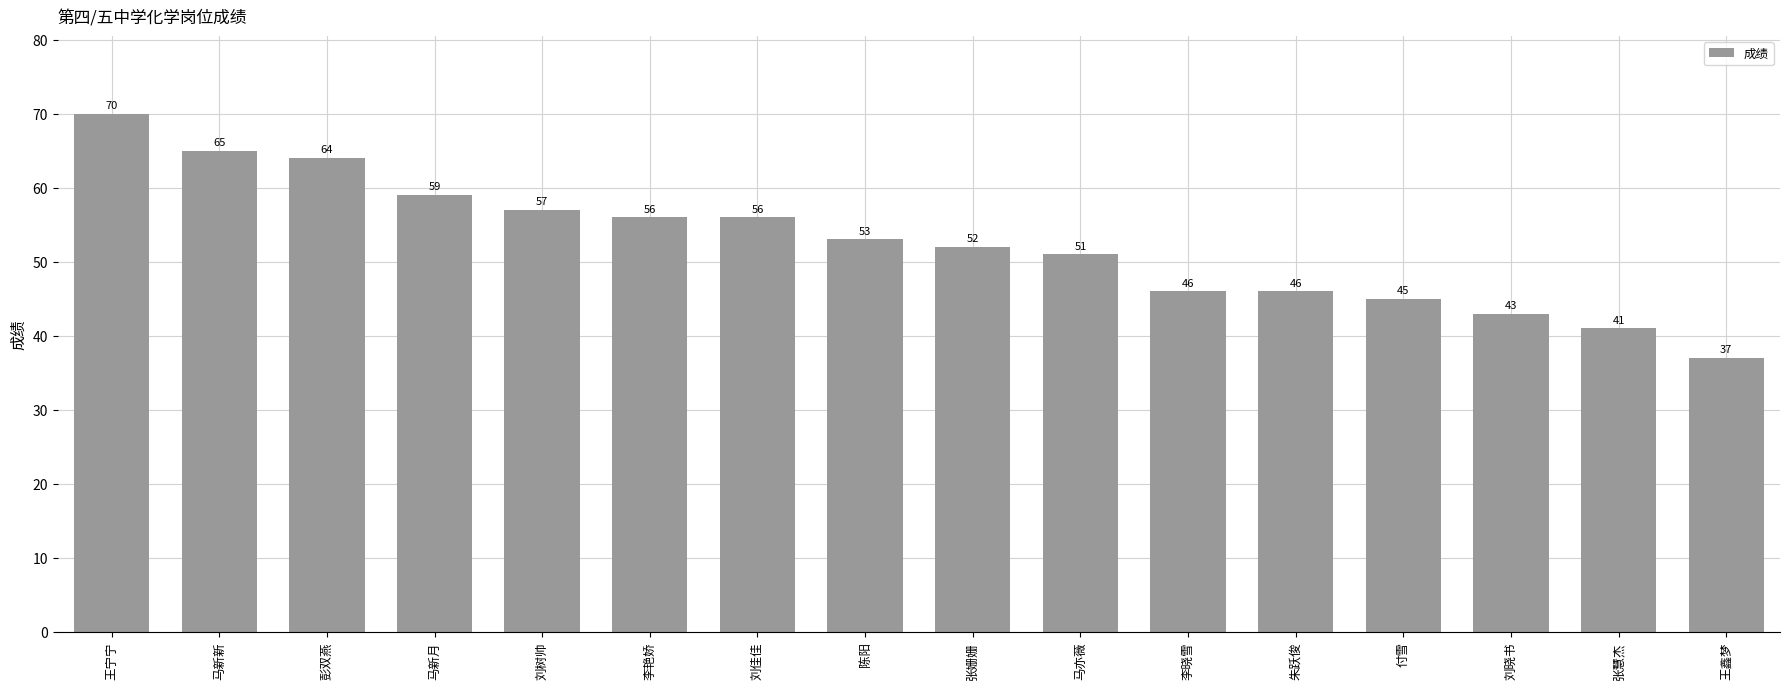

What is the sum of all values?

841